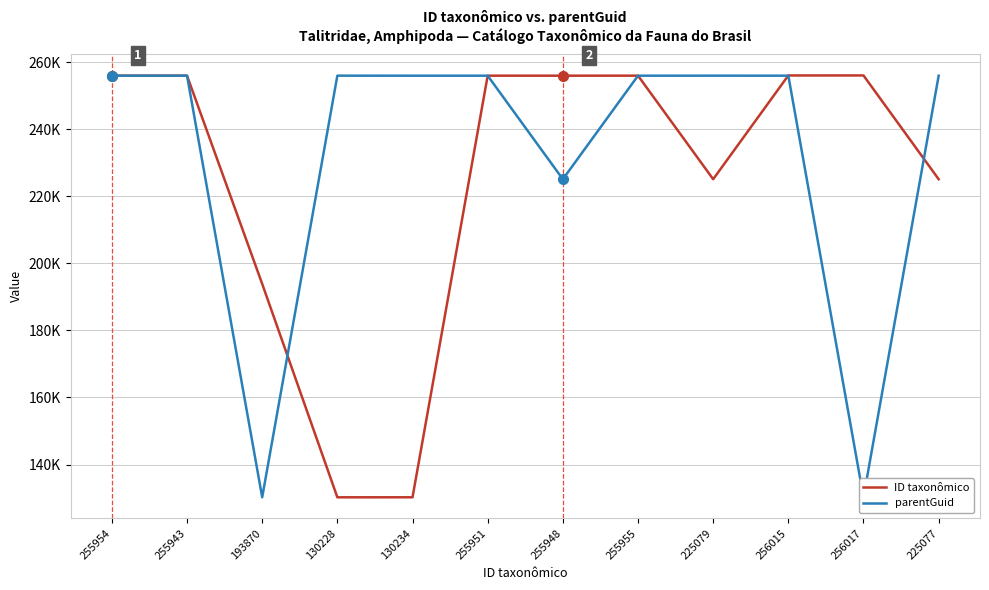

Which series has the widest spread of values?

ID taxonômico